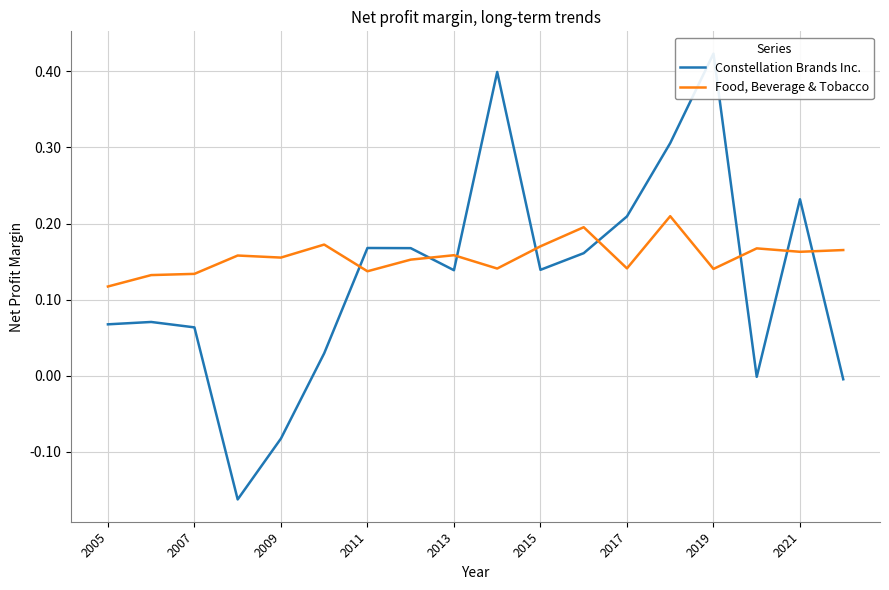

What is the greatest value displayed?

0.4